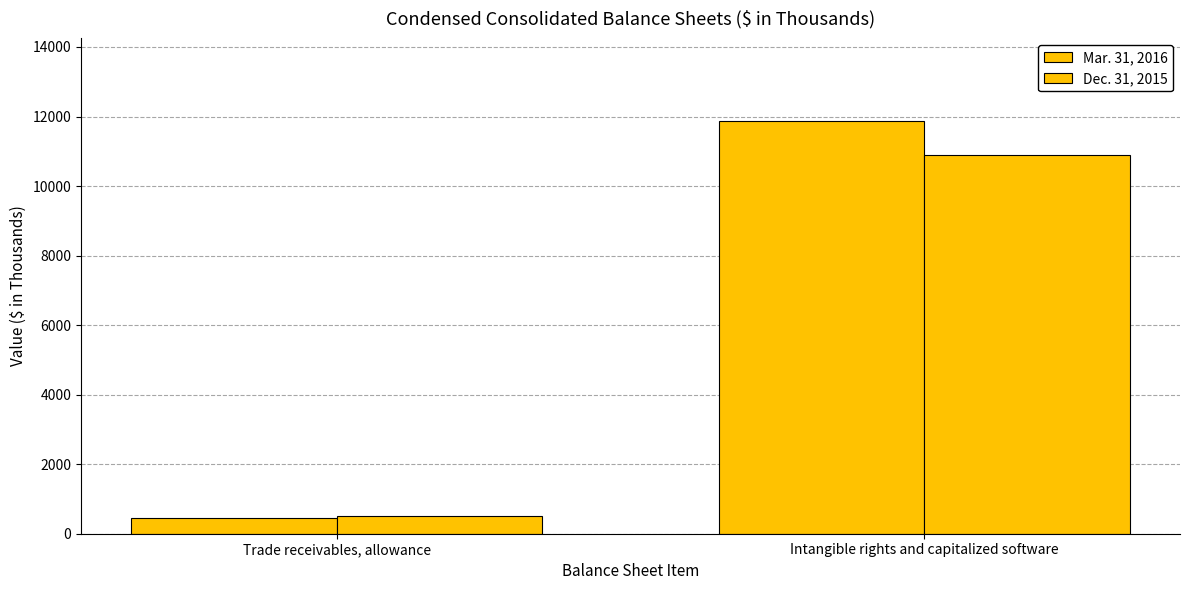

At Intangible rights and capitalized software, list the series in order from largest to smallest.

Mar. 31, 2016, Dec. 31, 2015